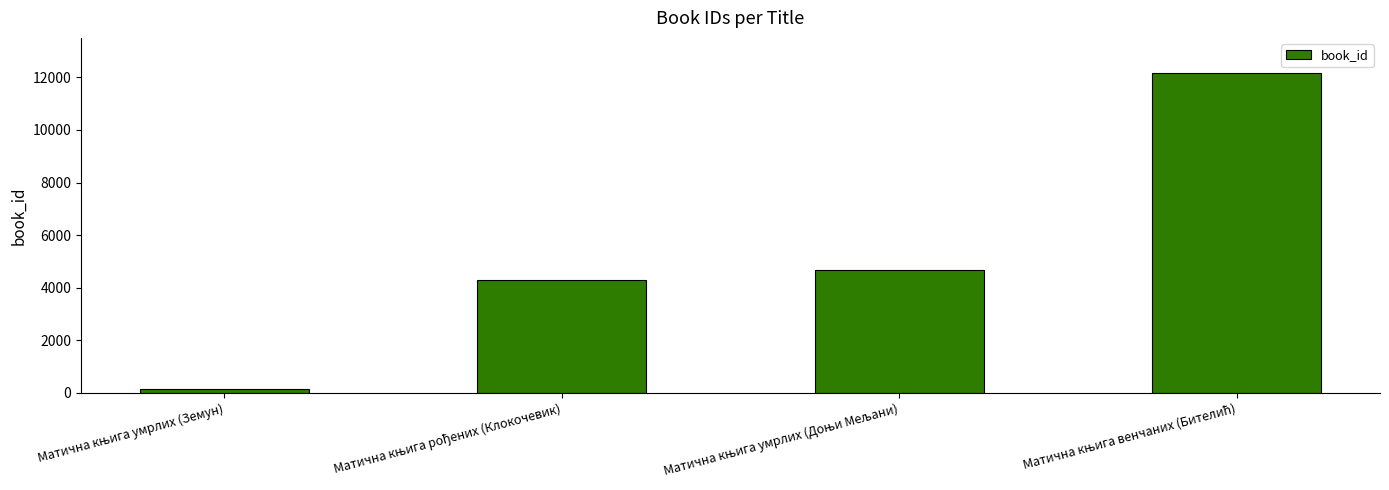

What is the value of the 2nd bar from the left?

4284